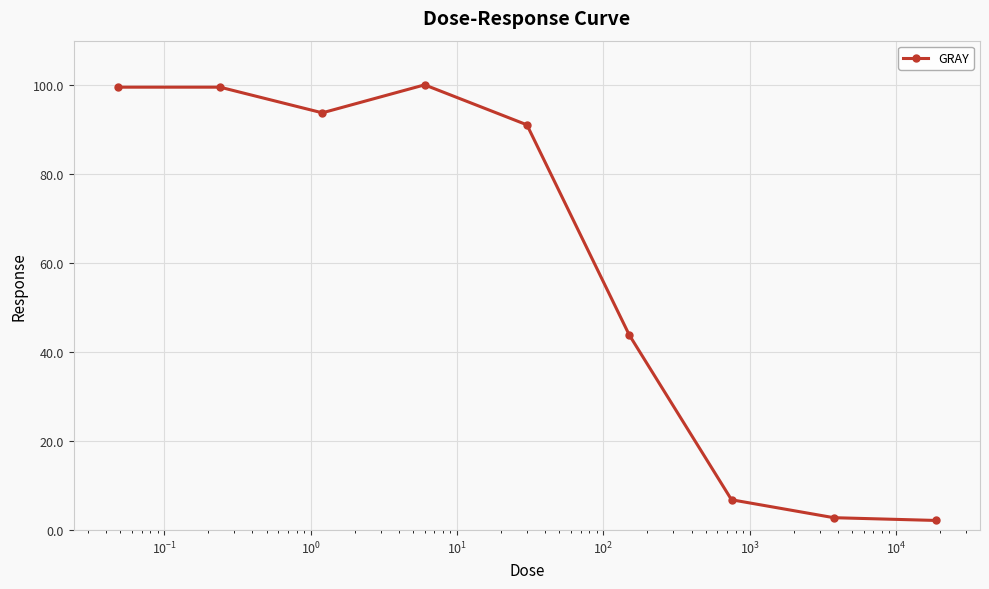

What is the minimum value shown in the chart?

2.2